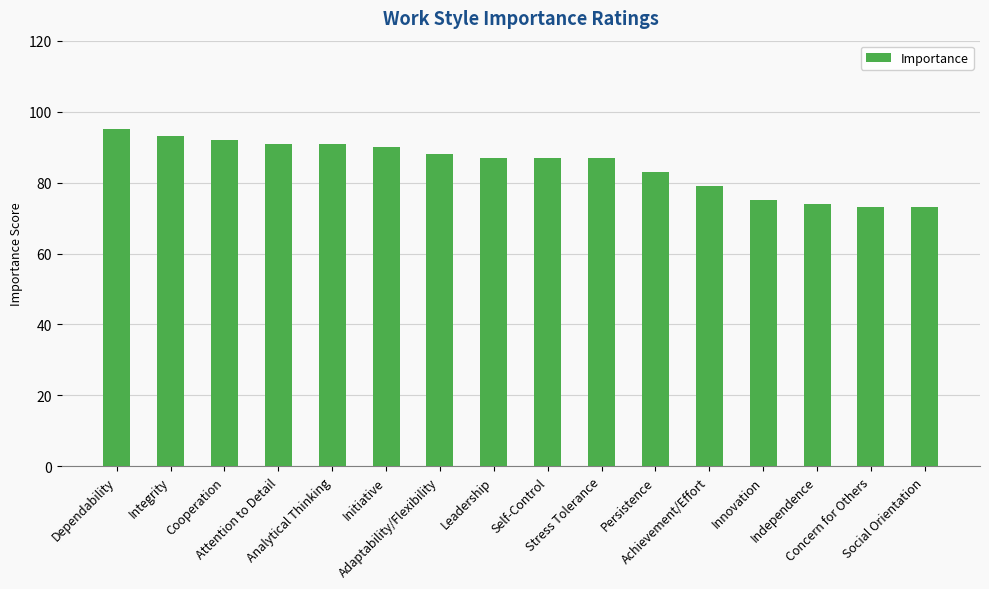

What is the label of the 4th bar from the right?

Innovation